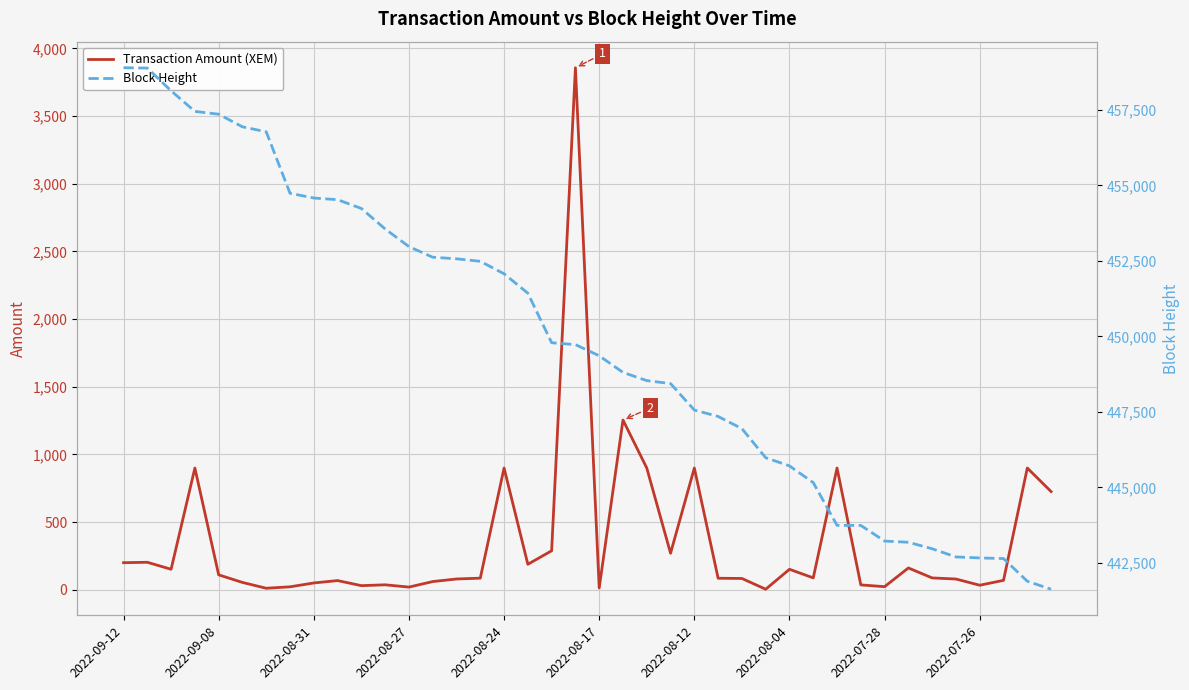

At how many categories does at least one series exceed 393187?

40